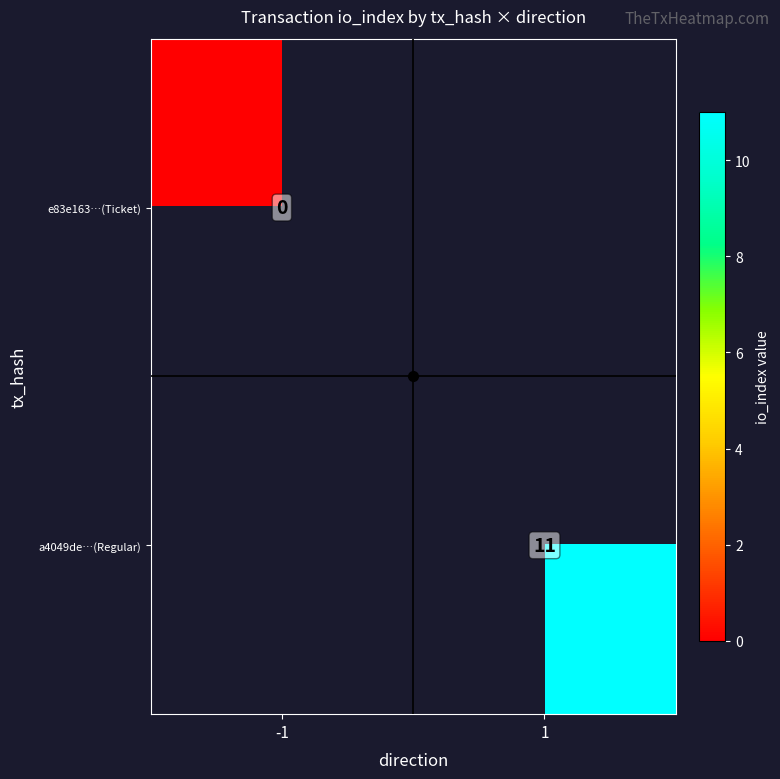

Which series has the widest spread of values?

e83e163…(Ticket)